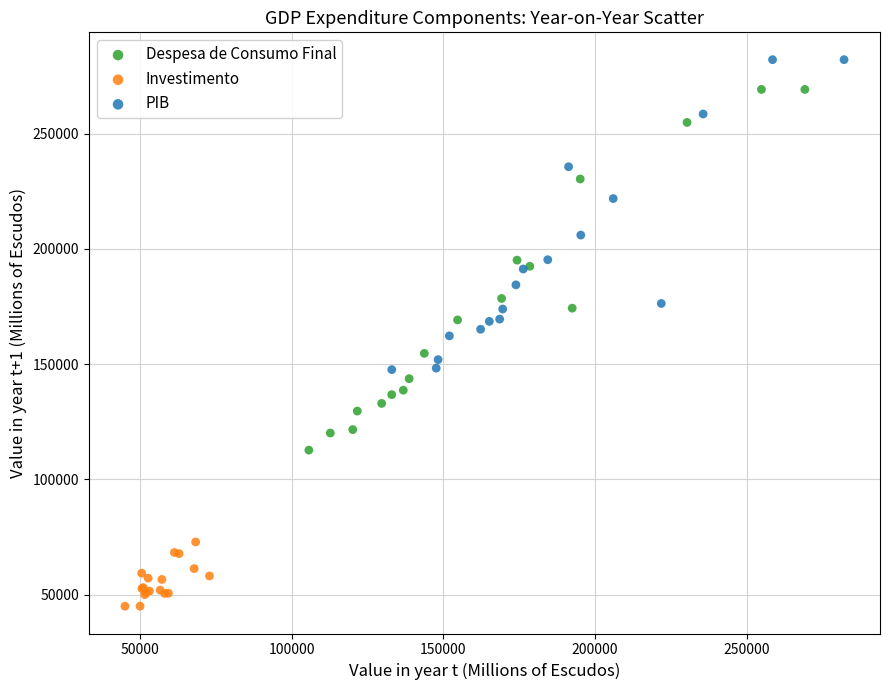

Which series contains the lowest Y value?

Investimento